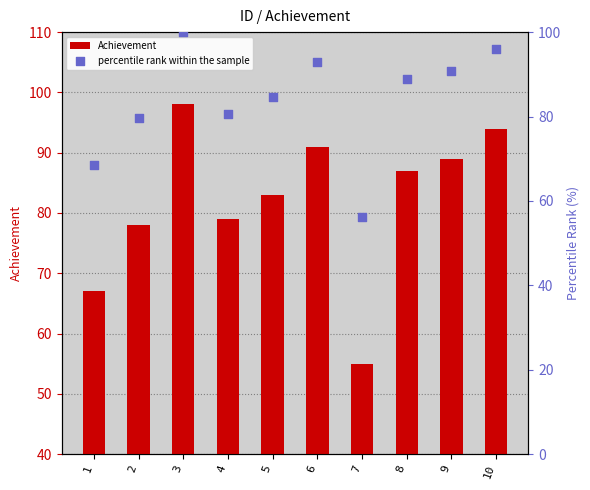

Which series contains the highest Y value?

percentile rank within the sample